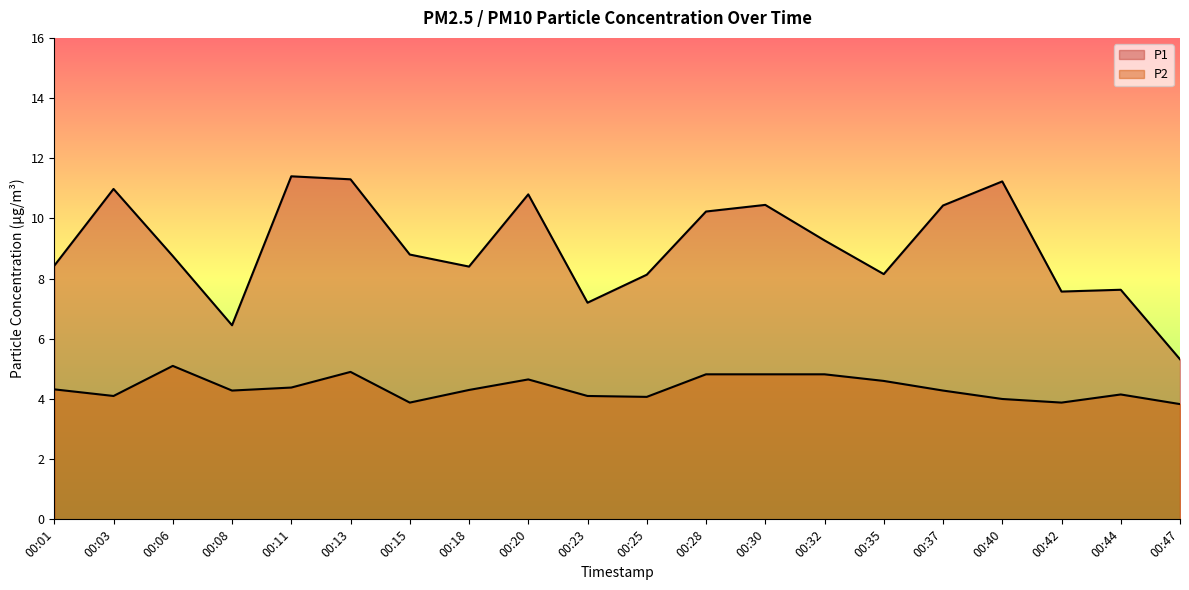

What is the maximum value for P1?

11.4